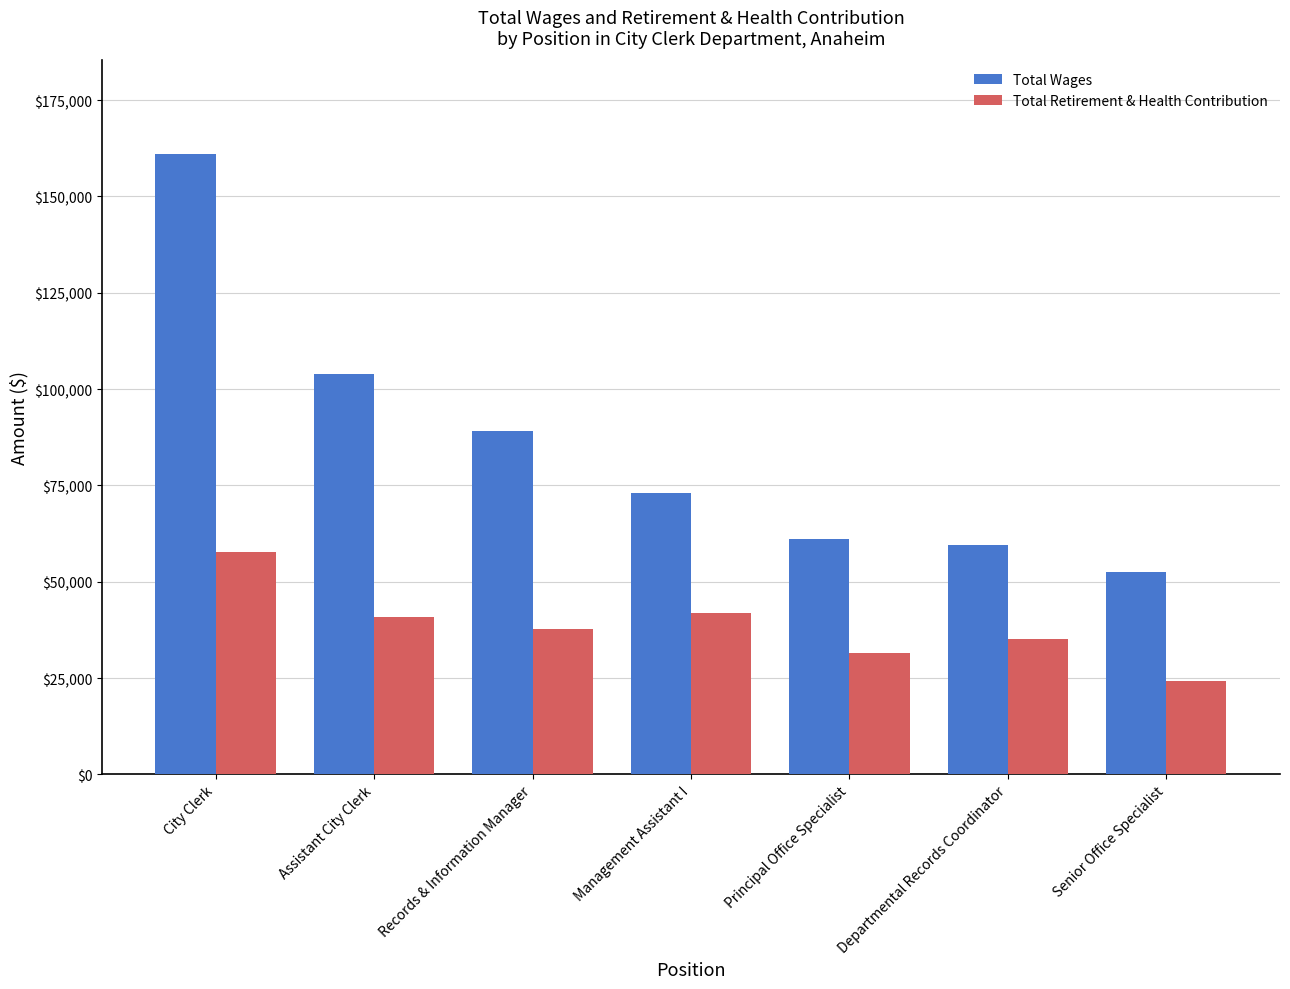

List the series in order of their overall mean, highest first.

Total Wages, Total Retirement & Health Contribution